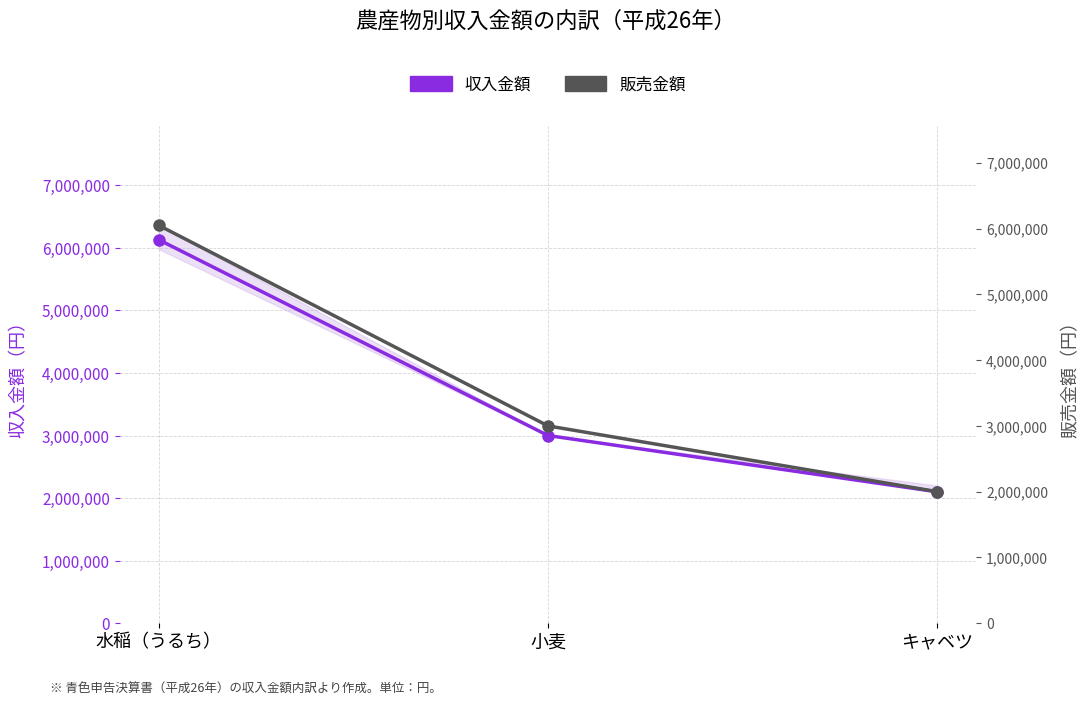

Reading right to left, list all the values displayed in this chart.

収入金額: キャベツ=2100000	小麦=3000000	水稲（うるち）=6130000
販売金額: キャベツ=2000000	小麦=3000000	水稲（うるち）=6050000